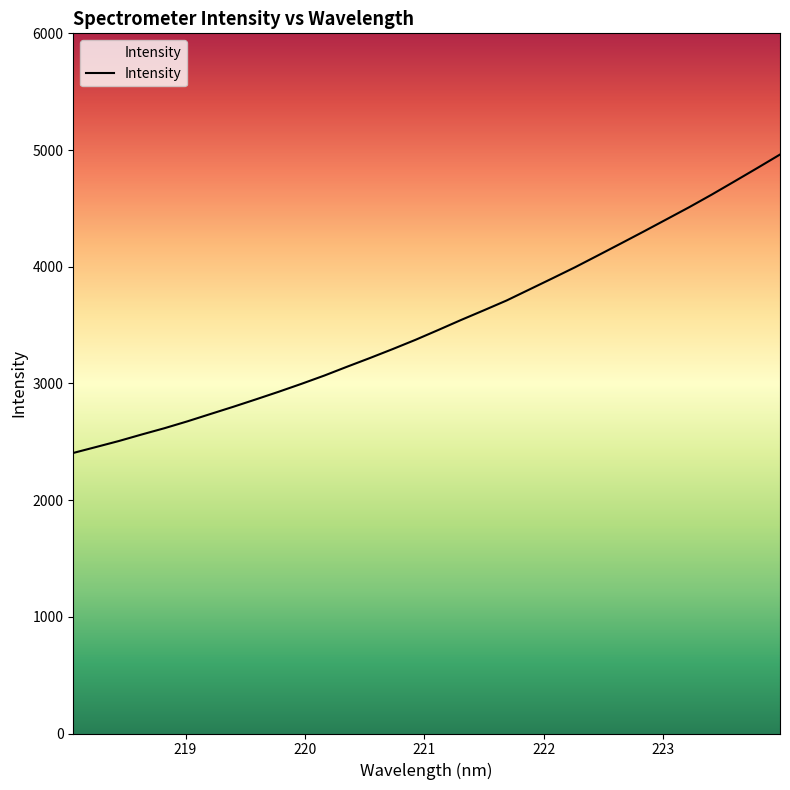

What is the difference between the maximum and minimum values?

2557.3